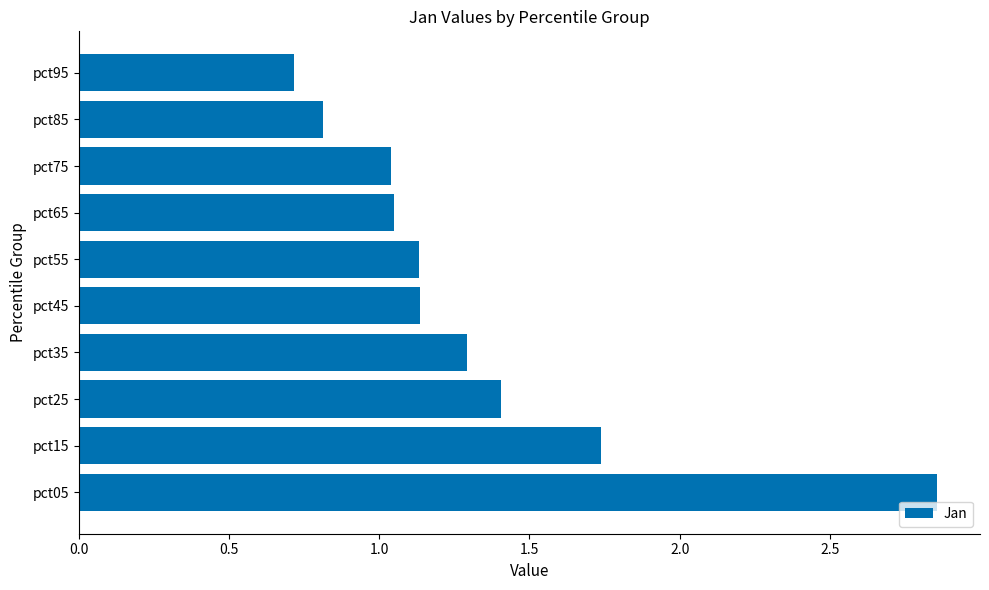

The chart shows a value of 1.9 at pct05. True or false?

False